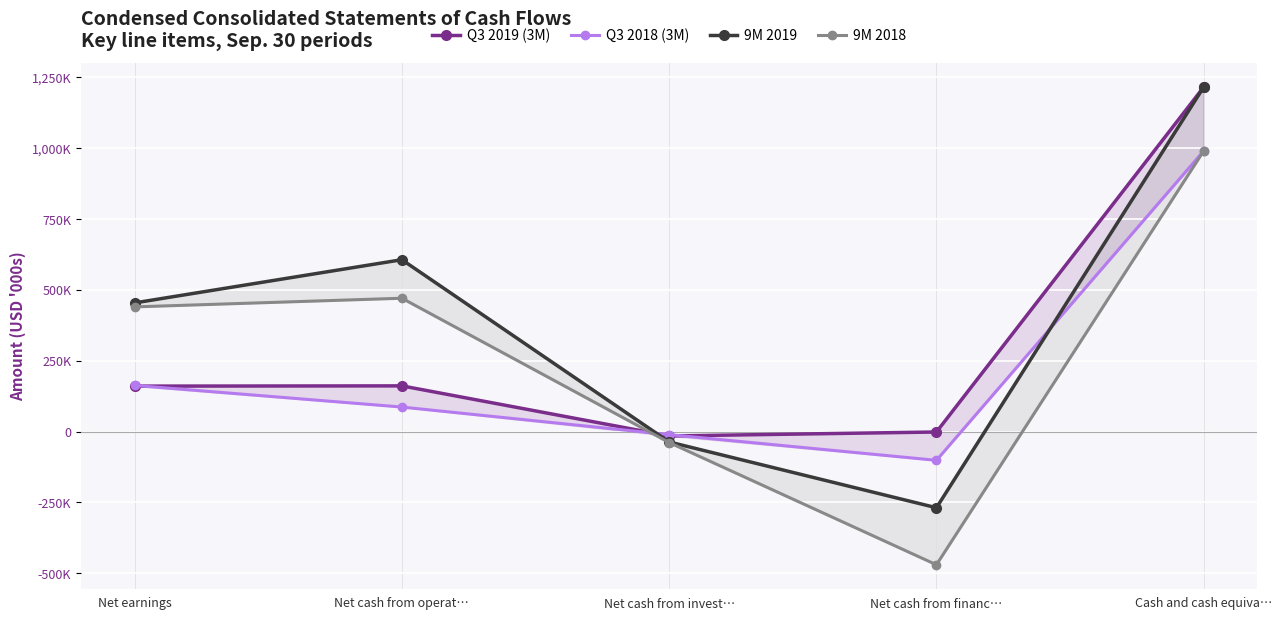

What is the total value across all series at Net earnings?

1218175